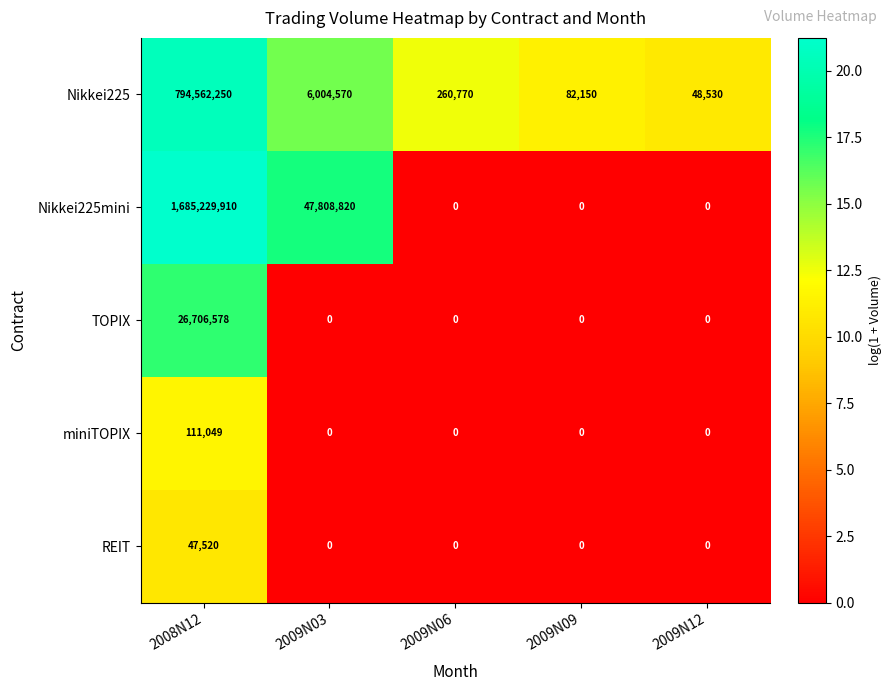

At which label is Nikkei225mini closest to 842614955?

2009N03